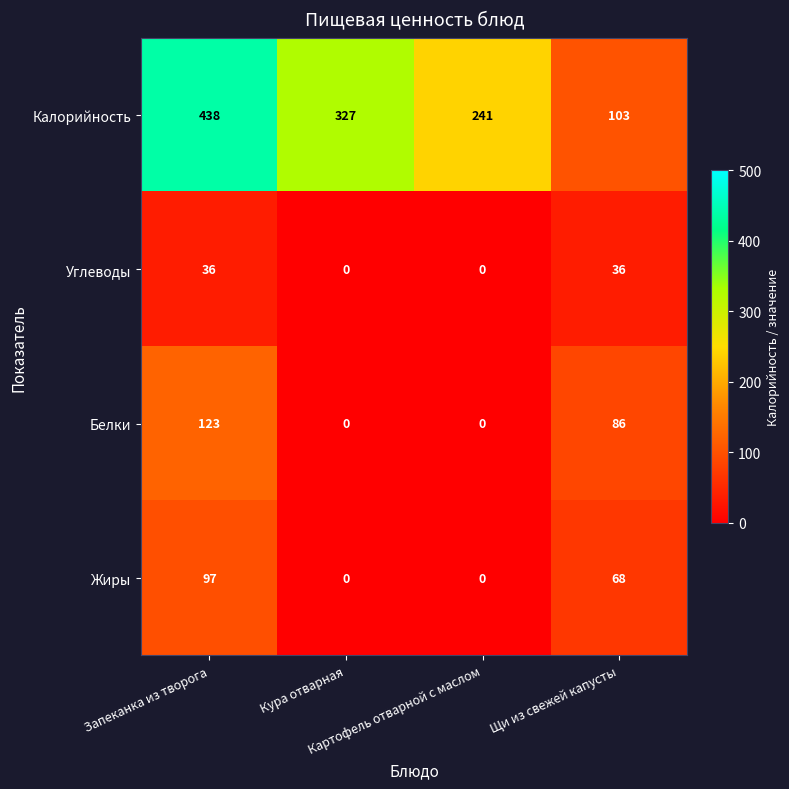

List the series in order of their peak value, lowest first.

Углеводы, Жиры, Белки, Калорийность